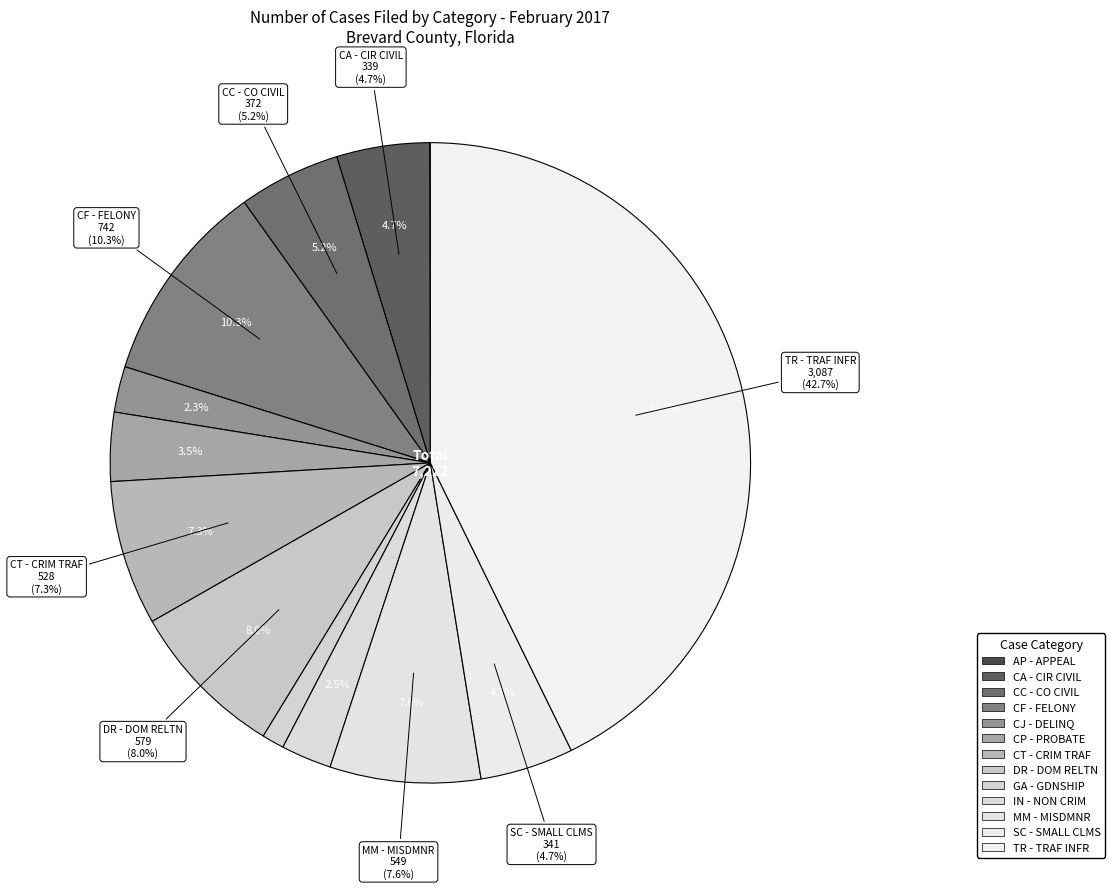

To the nearest percent, what is the difference between the CJ - DELINQ and SC - SMALL CLMS slice percentages?

2%